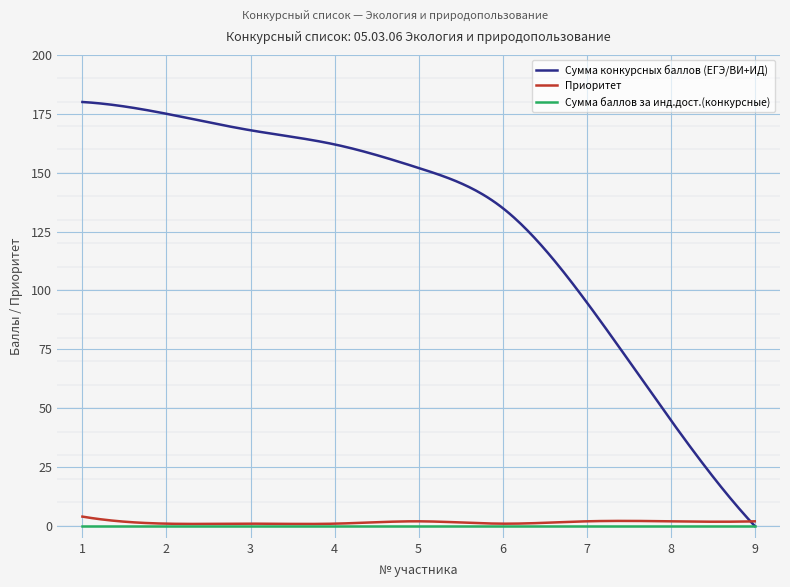

Which series has the largest total across all categories?

Сумма конкурсных баллов (ЕГЭ/ВИ+ИД)